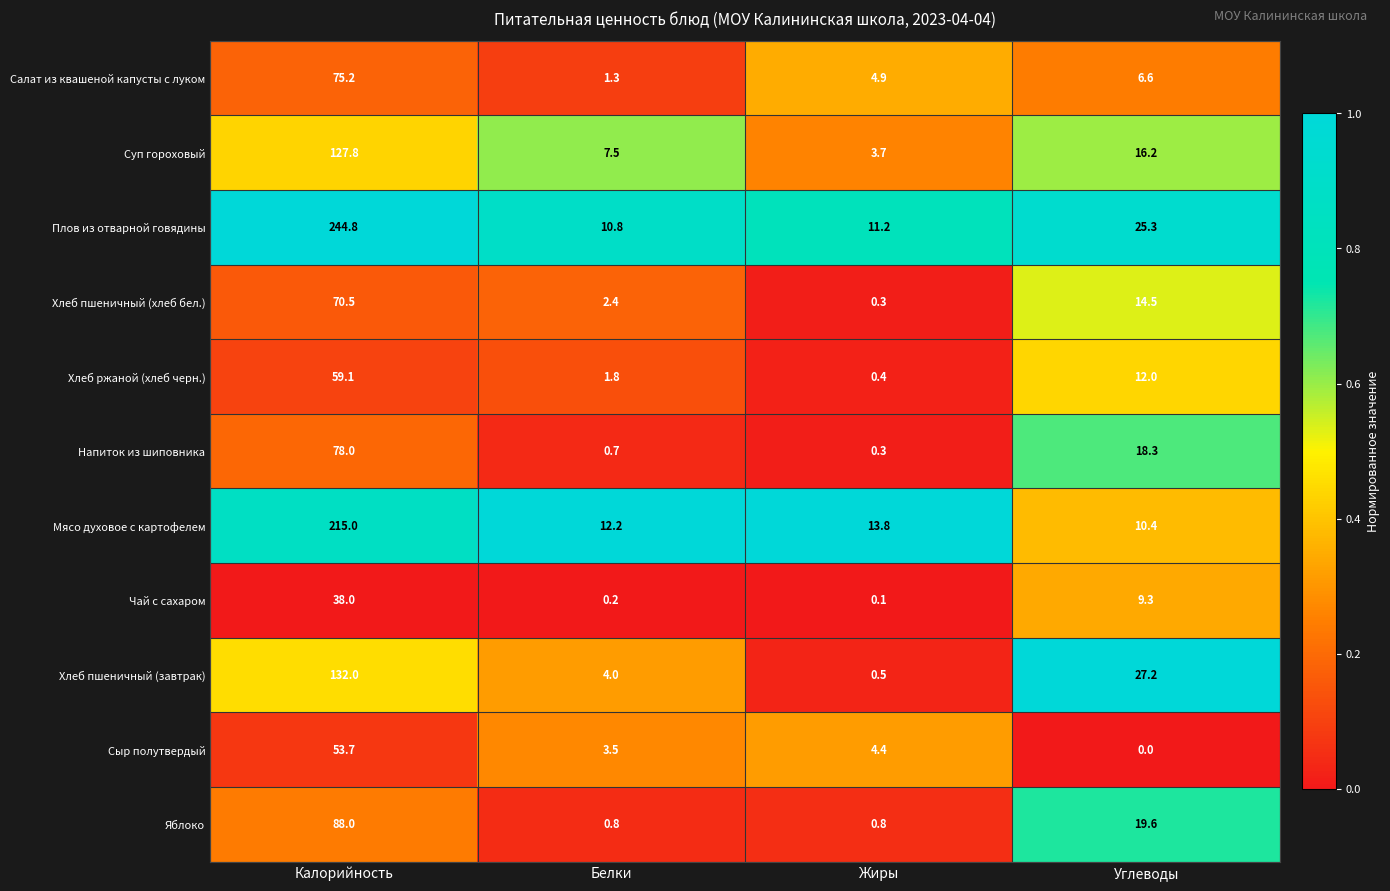

At which category does the chart reach its minimum across all series?

Углеводы